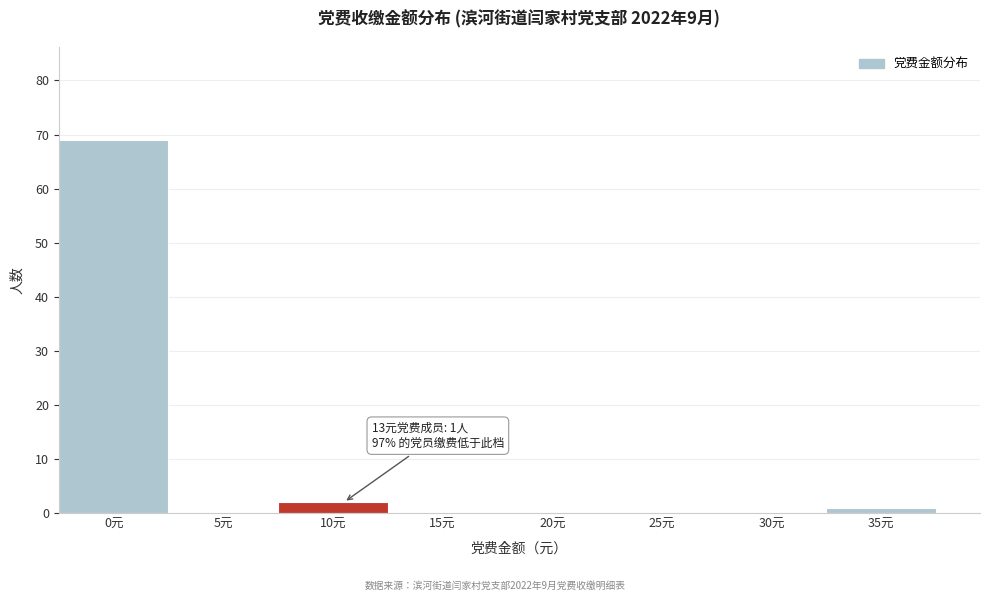

Reading right to left, transcribe all the data shown in this chart.

35元=1	30元=0	25元=0	20元=0	15元=0	10元=2	5元=0	0元=69